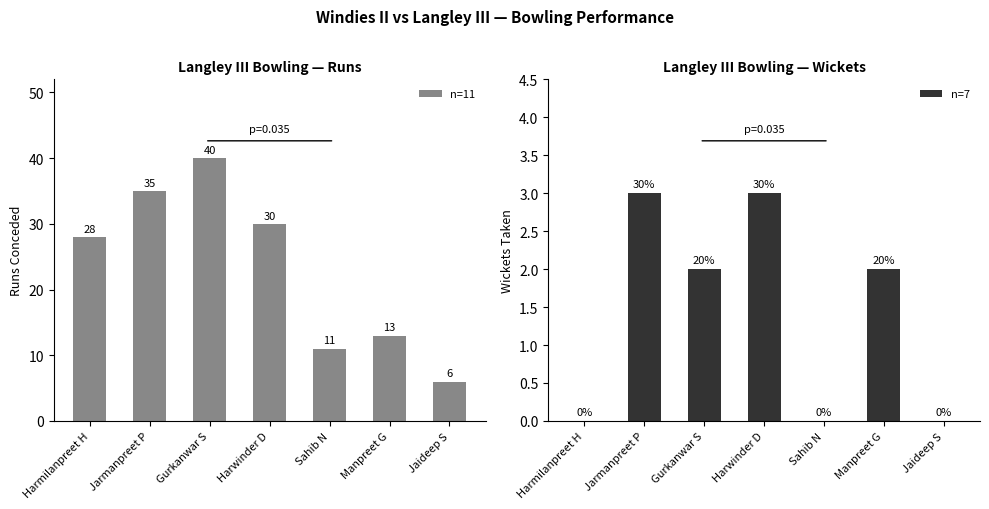

Is the value of n=11 at Gurkanwar S greater than the value of n=7 at Harwinder D?

Yes